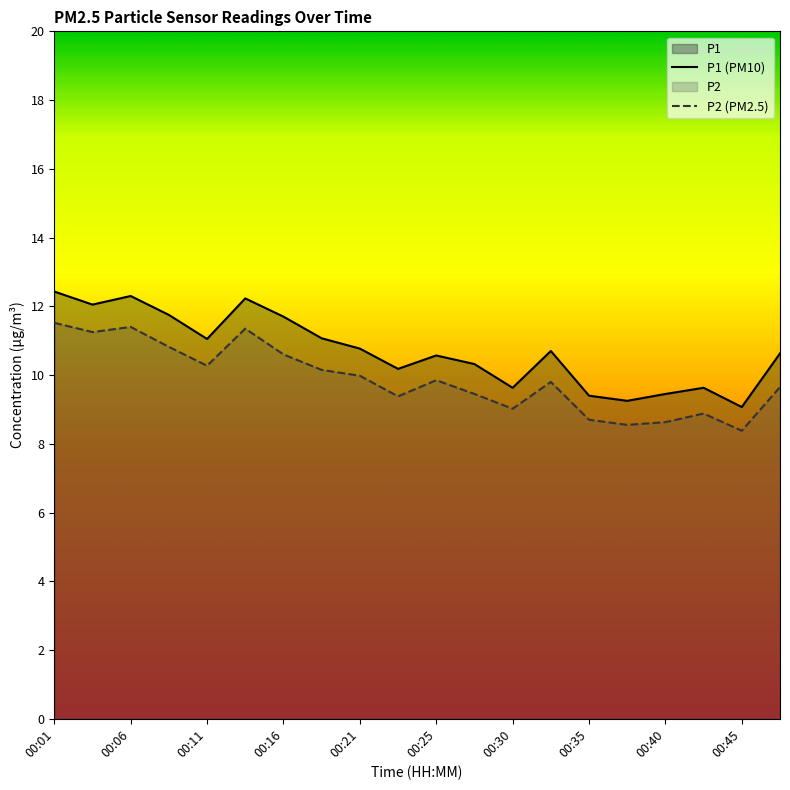

Which has a higher value, 00:35 or 00:47?

00:47